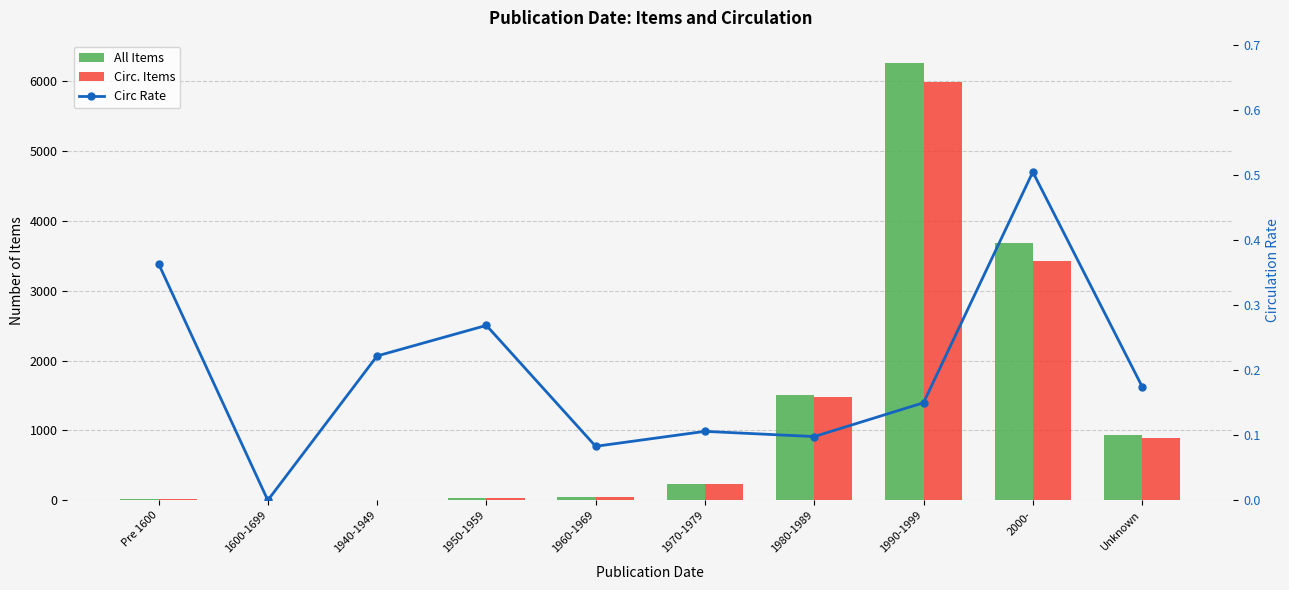

Reading left to right, extract all data points from this chart.

All Items: 11.0	1.0	9.0	27.0	50.0	237.0	1511.0	6267.0	3680.0	938.0
Circ. Items: 11.0	1.0	9.0	26.0	48.0	236.0	1481.0	5994.0	3419.0	893.0
Circ Rate: 0.4	0.0	0.2	0.3	0.1	0.1	0.1	0.1	0.5	0.2